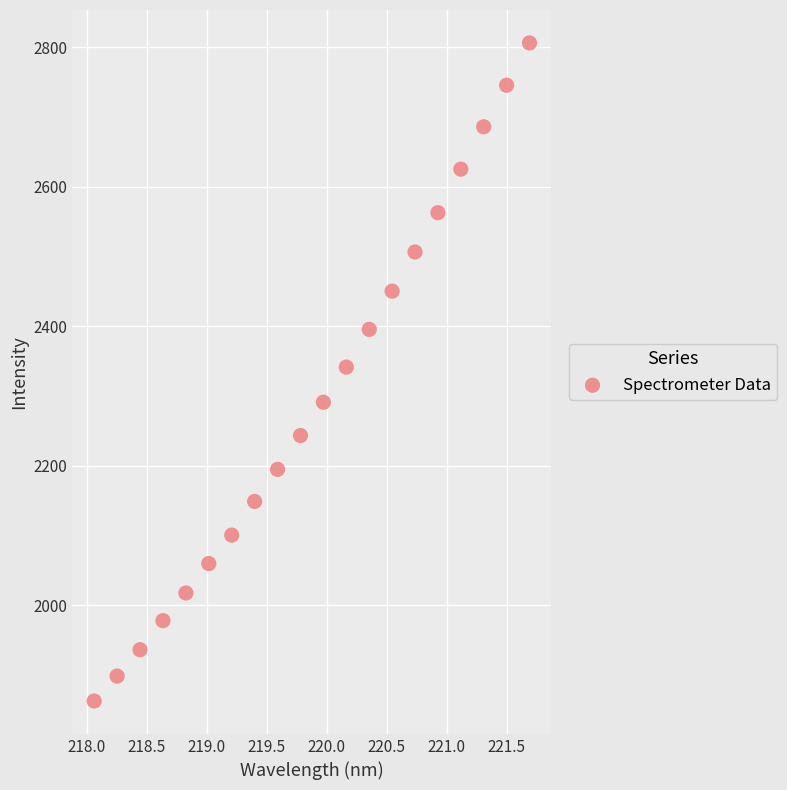

What is the range of Y values (max minus min)?

943.7